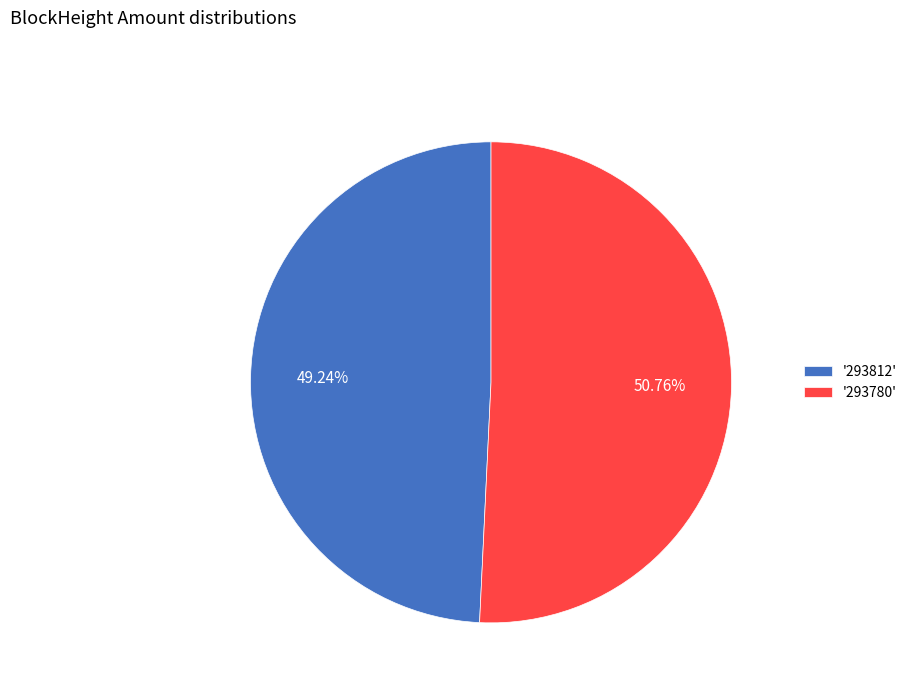

Rank the categories by value from highest to lowest.

'293780', '293812'